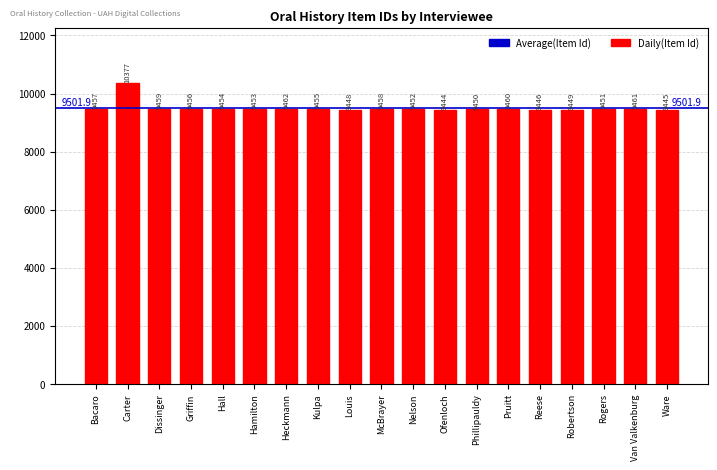

At which label does the data first exceed 9454?

Bacaro